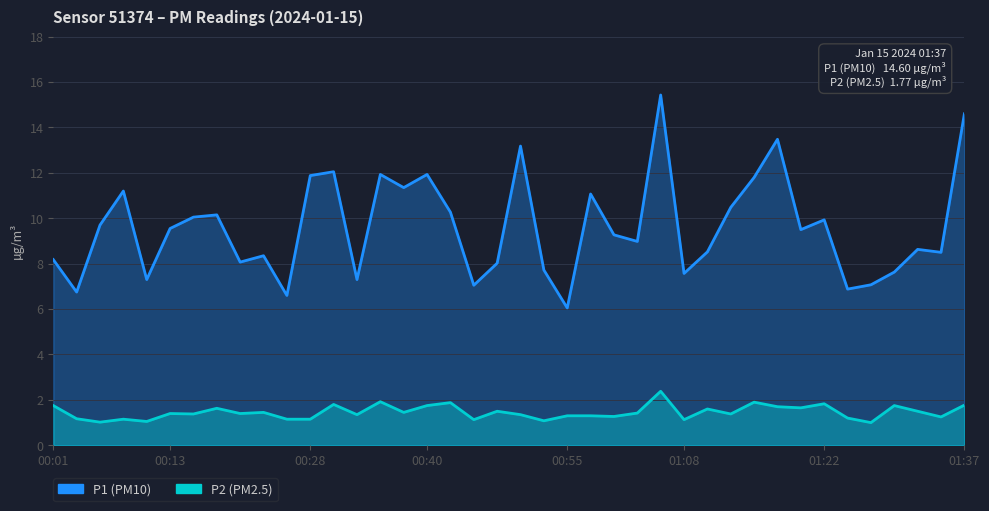

What are all the series names shown in the legend?

P1, P2